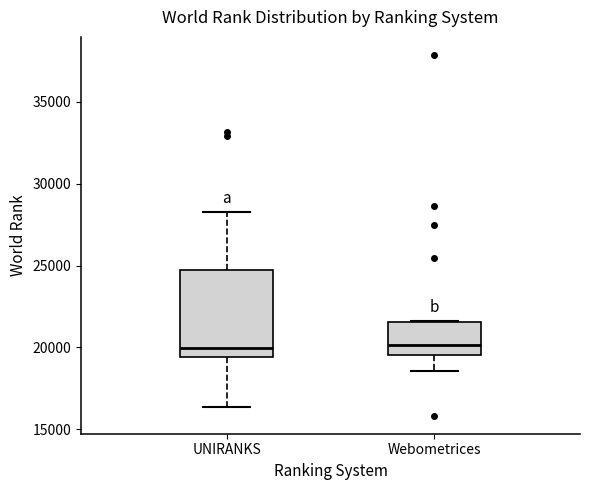

Which box is the tallest, from its lower edge to its upper edge?

UNIRANKS